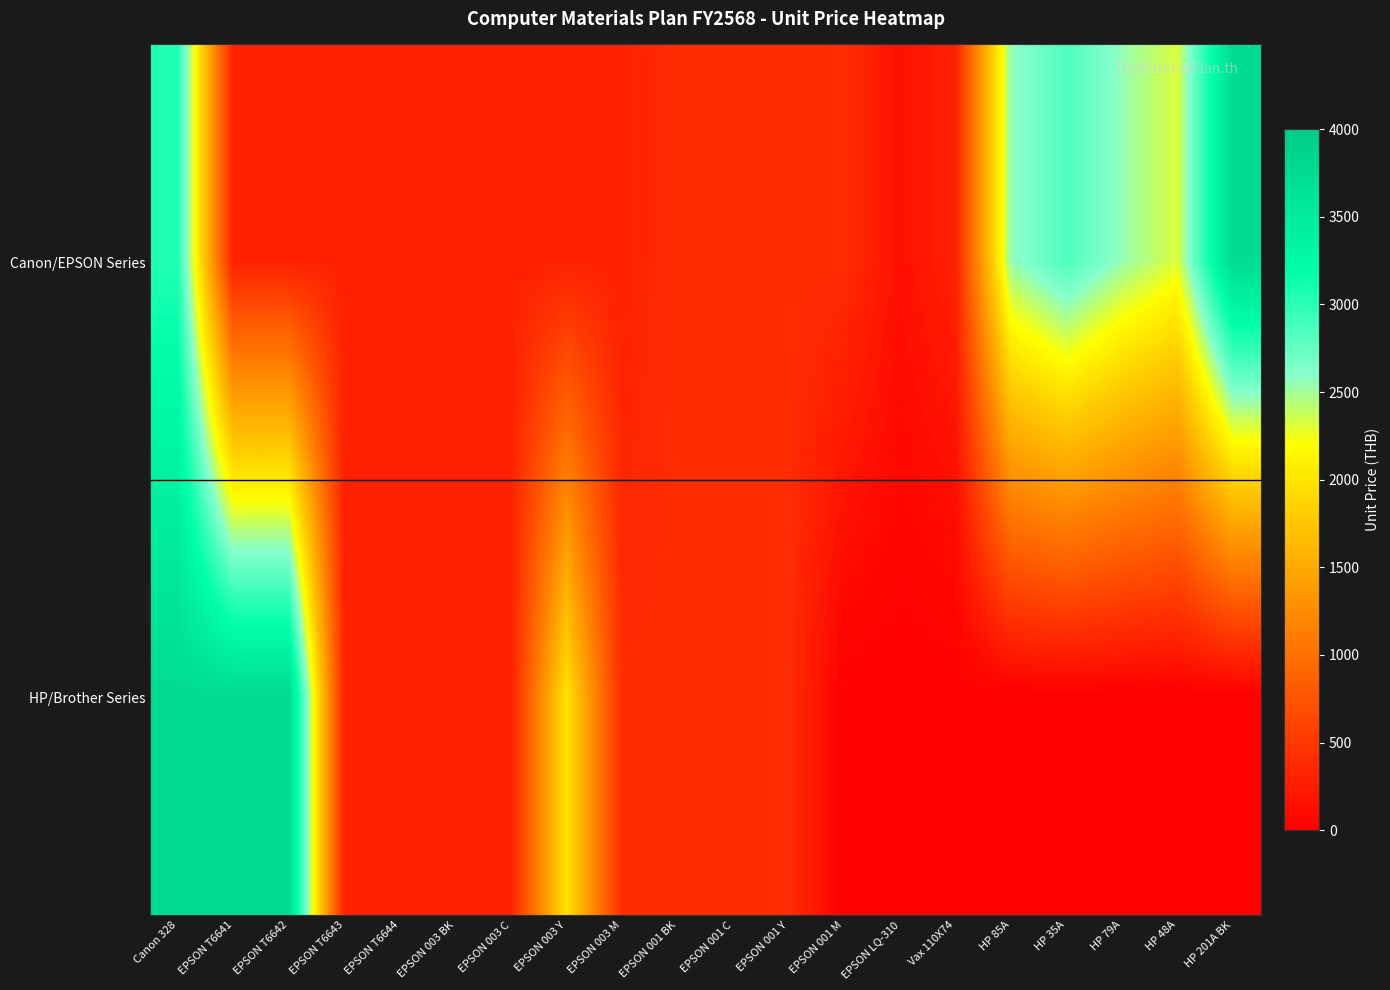

Reading right to left, transcribe all the data shown in this chart.

Canon/EPSON Series: HP 201A BK=3747	HP 48A=2314	HP 79A=2550	HP 35A=2854	HP 85A=2550	Vax 110X74=298	EPSON LQ-310=154	EPSON 001 M=402	EPSON 001 Y=402	EPSON 001 C=402	EPSON 001 BK=402	EPSON 003 M=303	EPSON 003 Y=303	EPSON 003 C=303	EPSON 003 BK=303	EPSON T6644=304	EPSON T6643=304	EPSON T6642=304	EPSON T6641=304	Canon 328=3053
HP/Brother Series: HP 201A BK=0	HP 48A=0	HP 79A=0	HP 35A=0	HP 85A=0	Vax 110X74=0	EPSON LQ-310=0	EPSON 001 M=0	EPSON 001 Y=400	EPSON 001 C=400	EPSON 001 BK=400	EPSON 003 M=400	EPSON 003 Y=1995	EPSON 003 C=303	EPSON 003 BK=303	EPSON T6644=303	EPSON T6643=303	EPSON T6642=3747	EPSON T6641=3747	Canon 328=3747